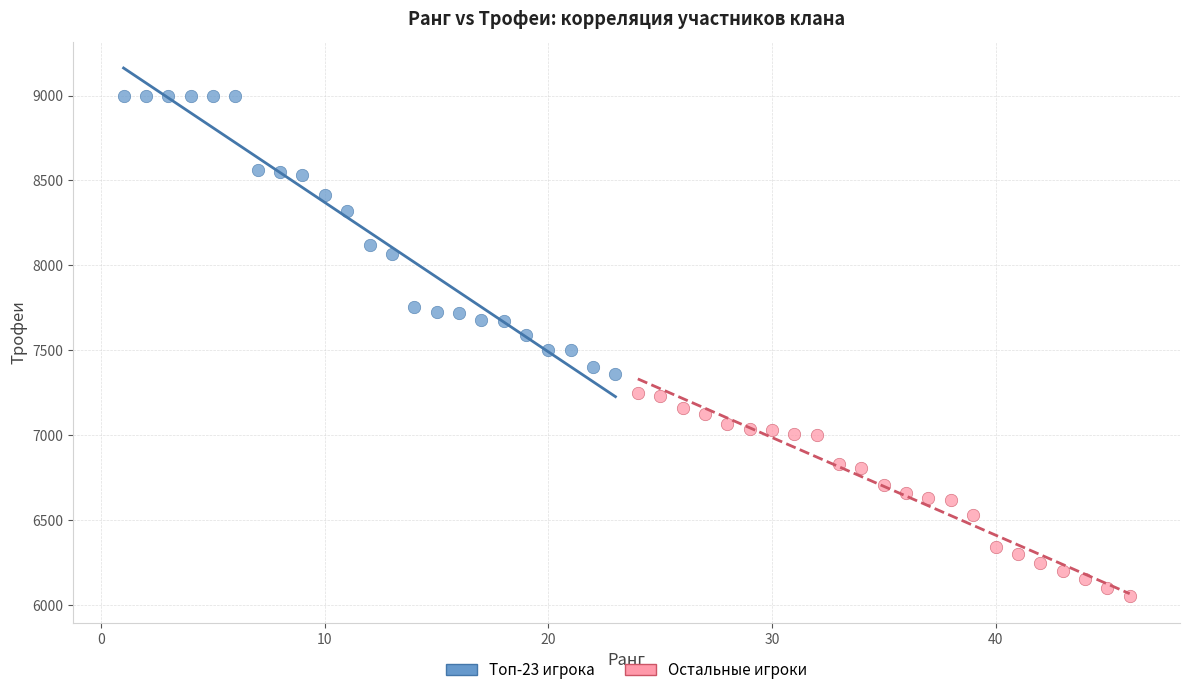

Which series has the widest spread of Y values?

Топ-23 игрока